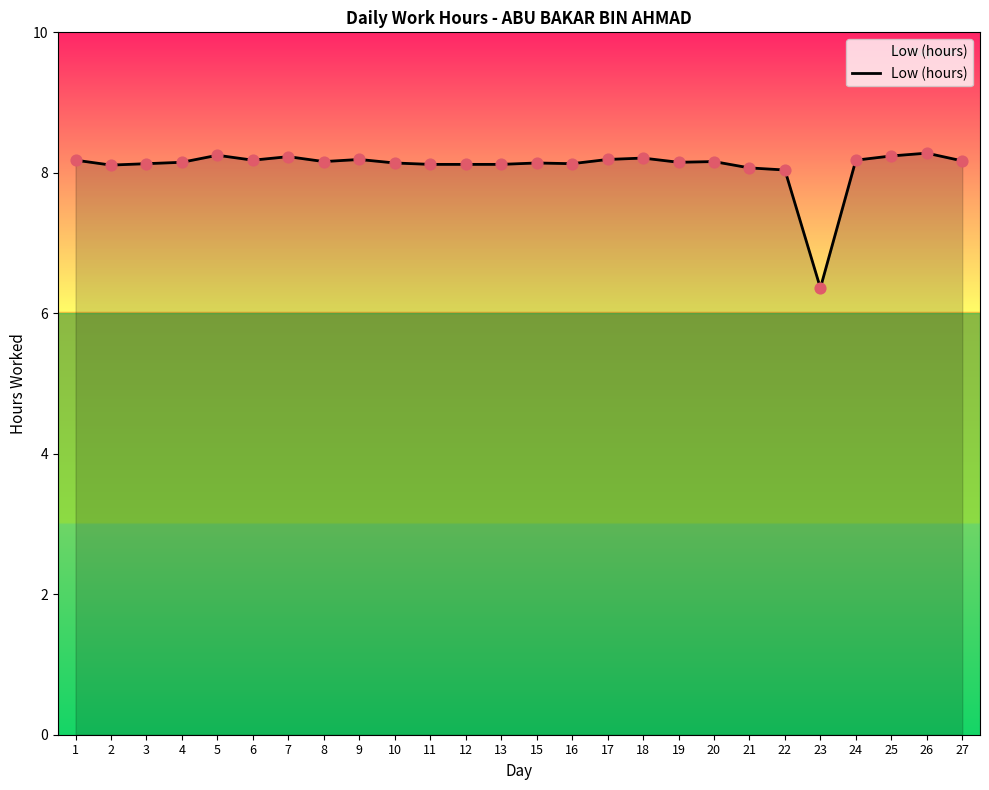

What is the ratio of the value at 7 to the value at 20?

1.0